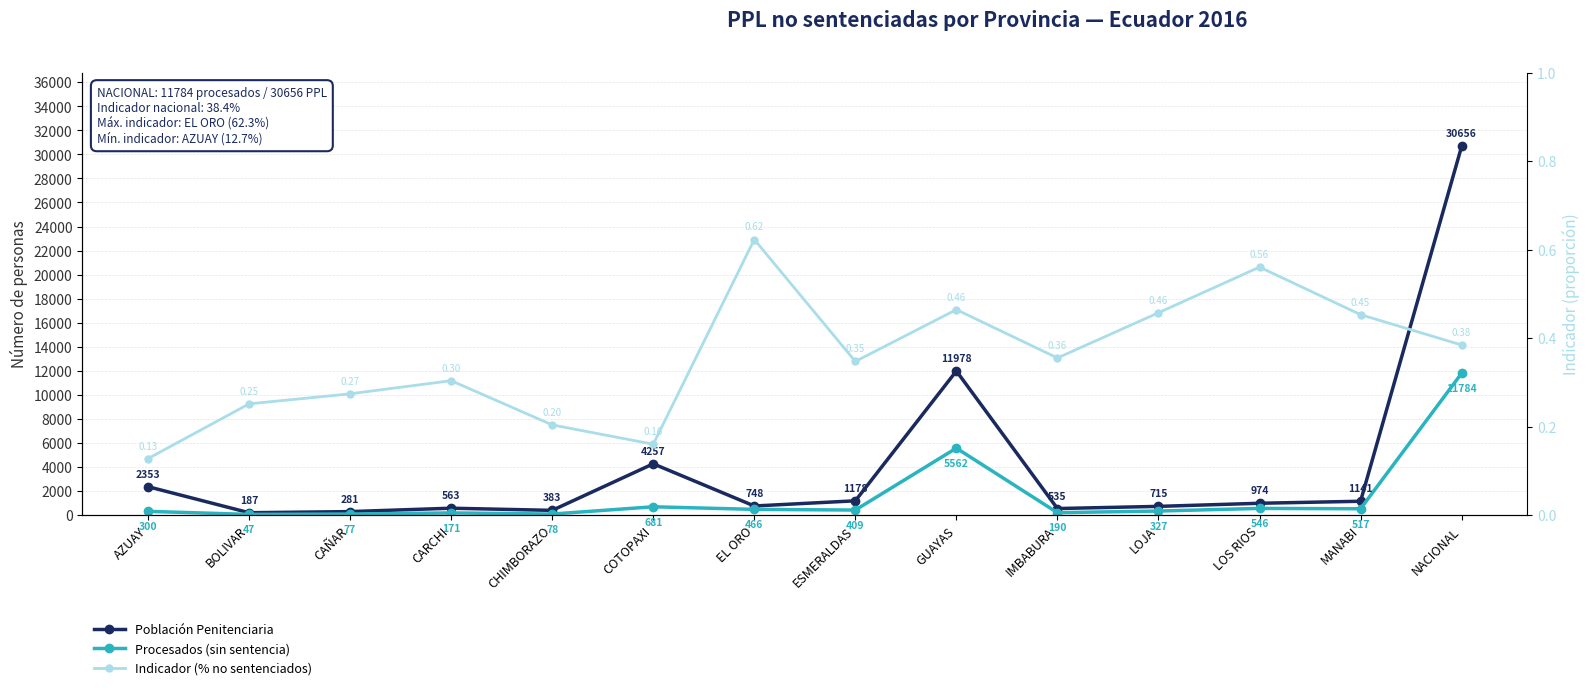

True or false: Procesados (sin sentencia) and Indicador (% no sentenciados) cross at least once.

False